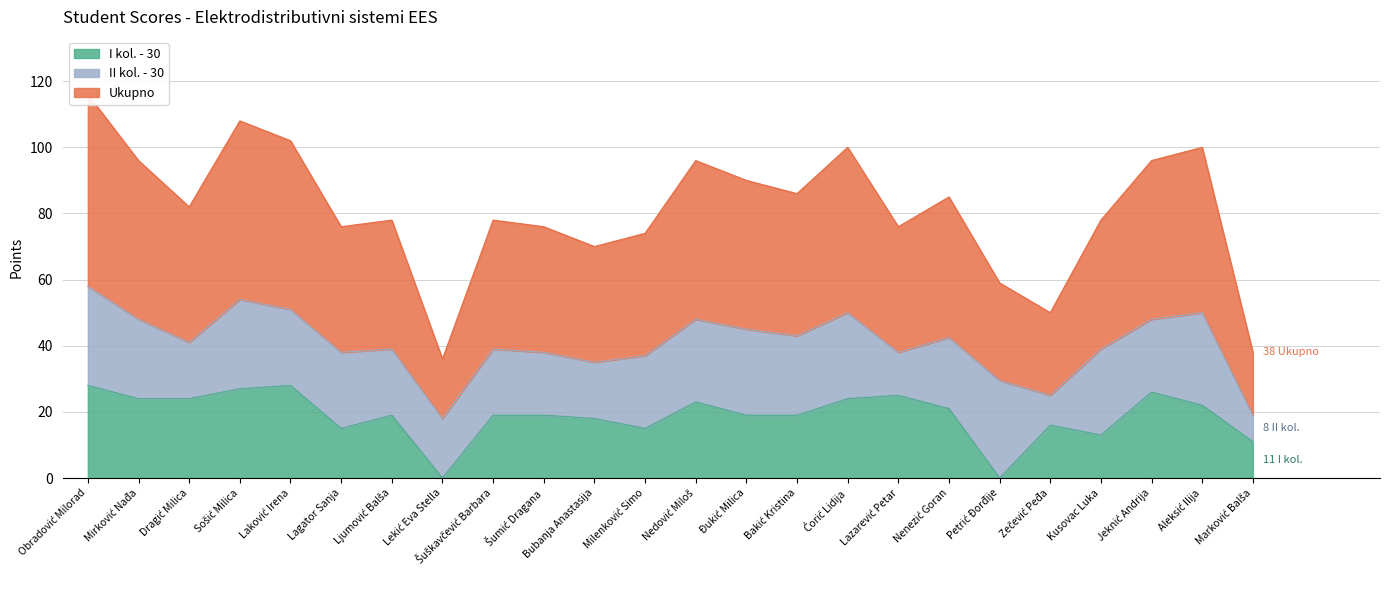

What is the average value of the I kol. - 30 series?

19